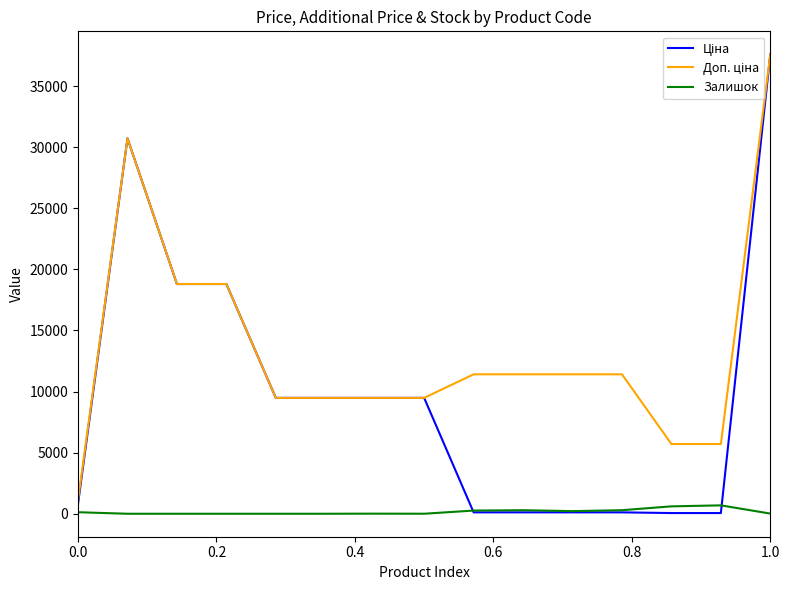

What is the maximum value shown in the chart?

37593.6